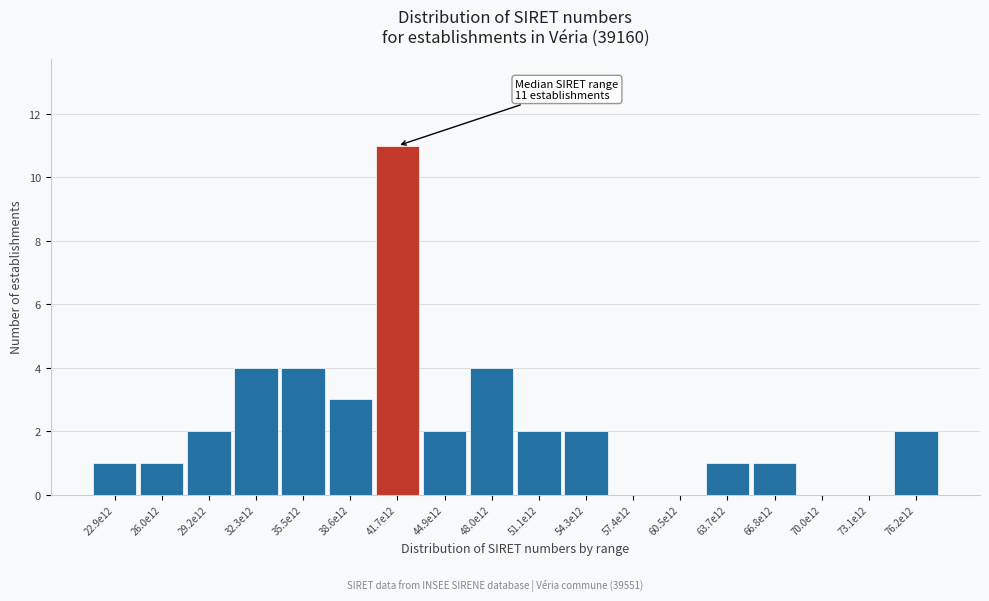

Reading right to left, what are all the values shown in this chart?

76.2e12=2	73.1e12=0	70.0e12=0	66.8e12=1	63.7e12=1	60.5e12=0	57.4e12=0	54.3e12=2	51.1e12=2	48.0e12=4	44.9e12=2	41.7e12=11	38.6e12=3	35.5e12=4	32.3e12=4	29.2e12=2	26.0e12=1	22.9e12=1